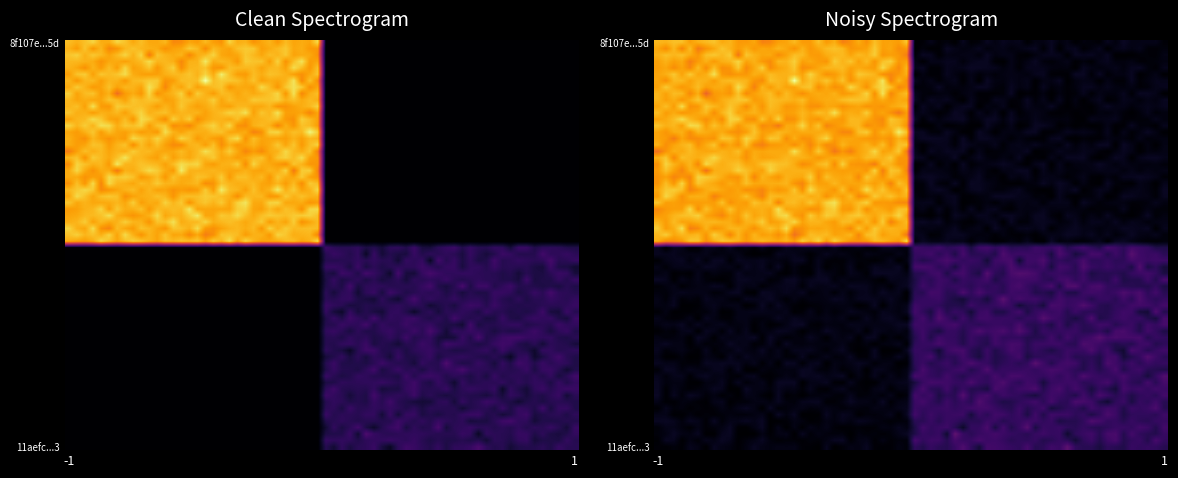

Reading left to right, list all the values displayed in this chart.

8f107e039137ac704852f93f7c7cf8de53b5a5d: -1	92
11aefc12bd8d7e85d86889663d74333101992c3: 1	16